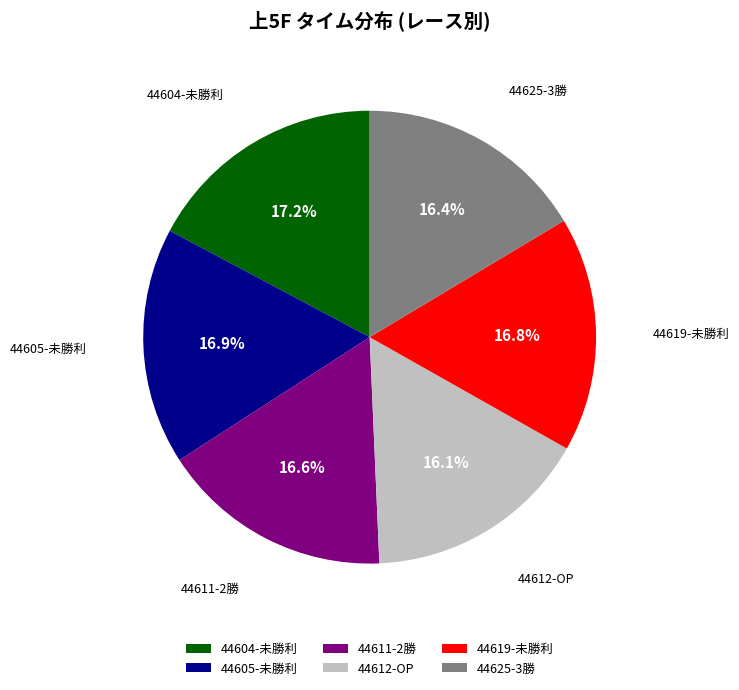

To the nearest percent, what percentage of the pie is 44611-2勝?

17%